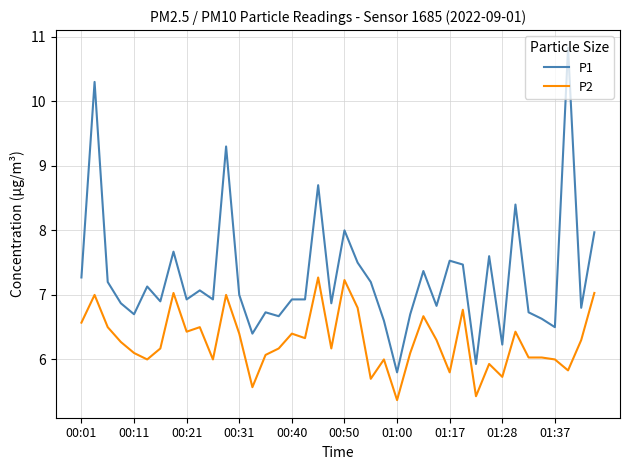

Which series has the largest total across all categories?

P1